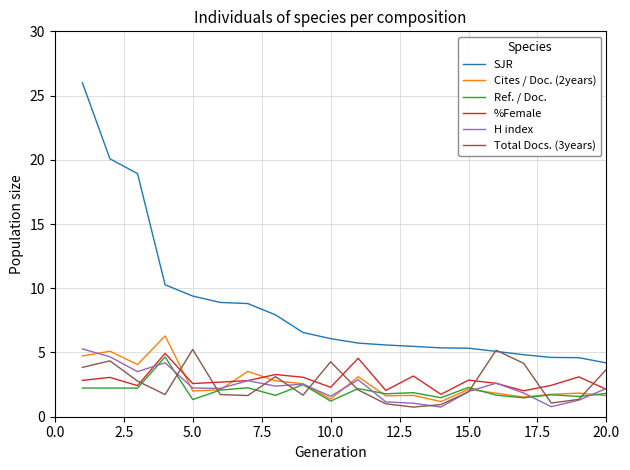

Which series has the largest range (max minus min)?

SJR